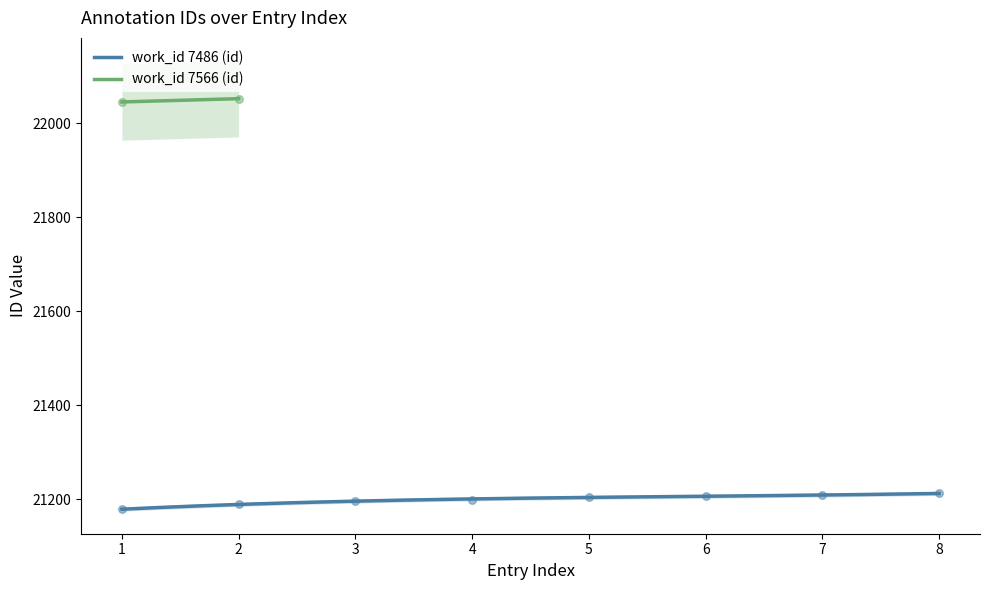

What is the lowest value of the work_id 7486 (id) series?

21178.3